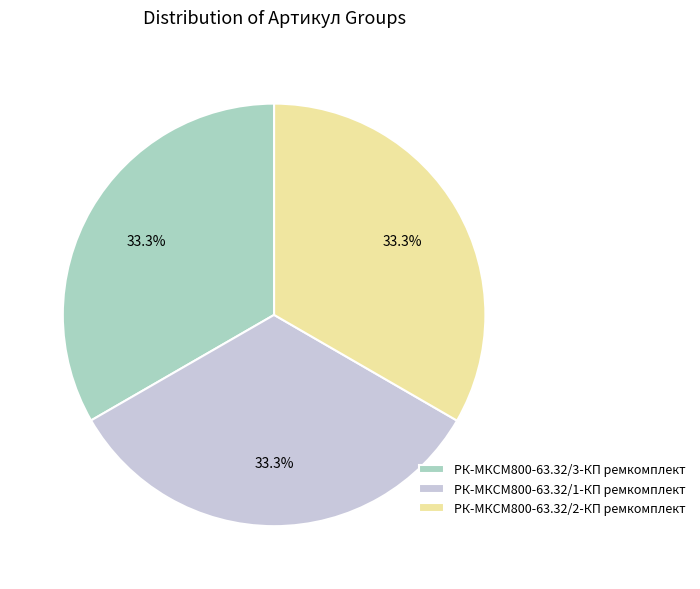

Count the number of slices in the pie.

3